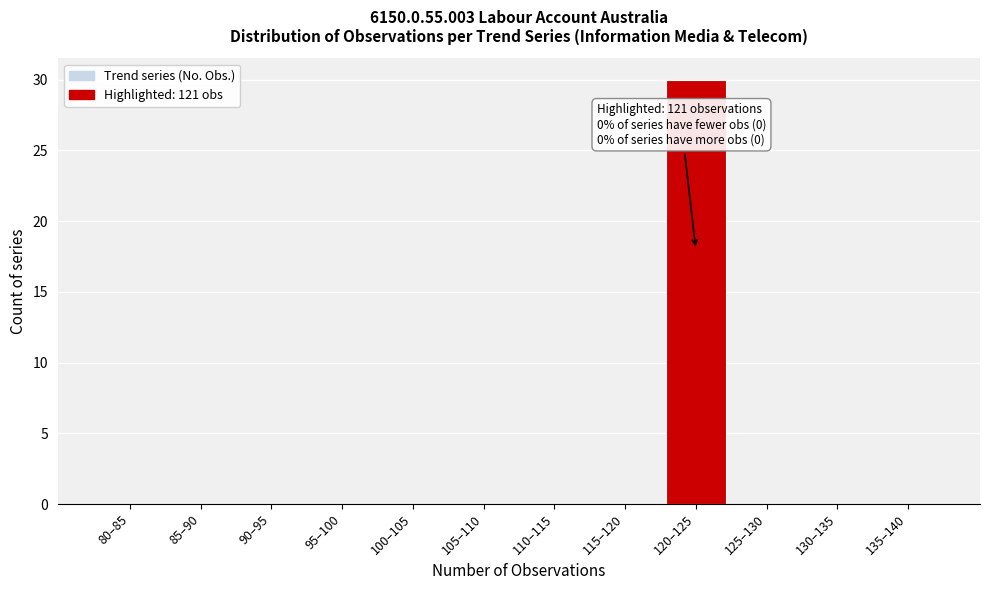

Reading right to left, extract all data points from this chart.

135–140=0	130–135=0	125–130=0	120–125=30	115–120=0	110–115=0	105–110=0	100–105=0	95–100=0	90–95=0	85–90=0	80–85=0